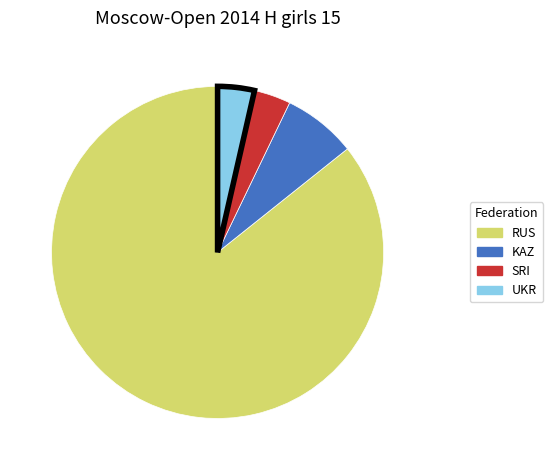

True or false: SRI accounts for 4% of the total.

True